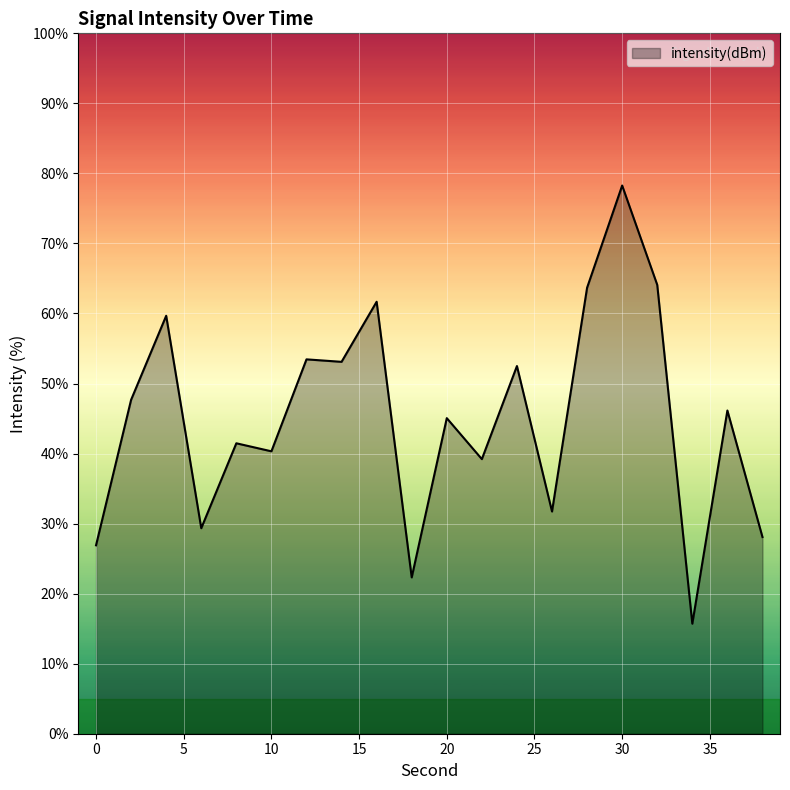

What is the difference between the maximum and minimum values?

62.6